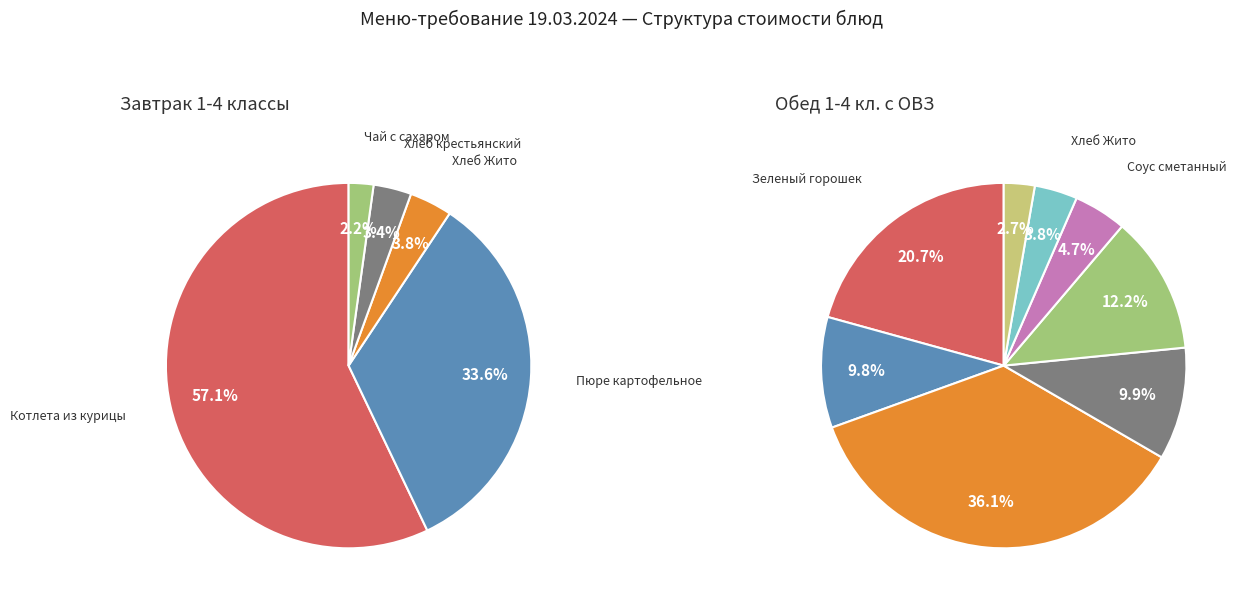

What percentage is the 2 slice, to the nearest percent?

4%